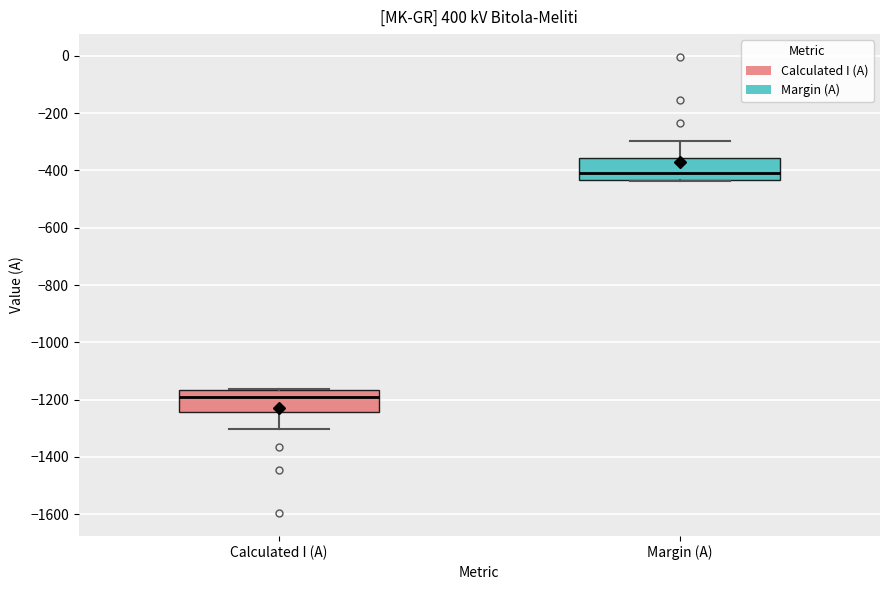

Where is the lower edge of the box for Margin (A) on the y-axis? The values are not printed on the chart, so give them approximately, as read against the axis.

-440